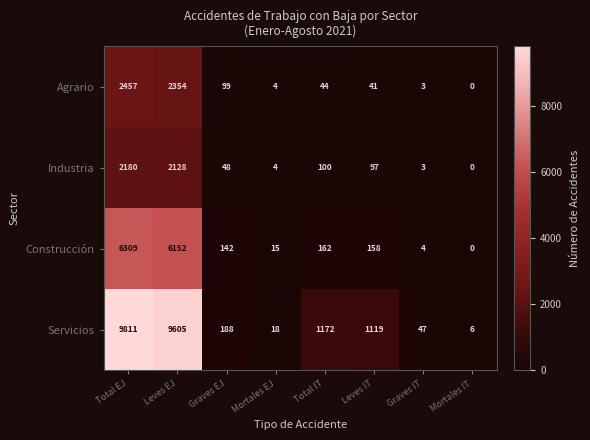

The Servicios series shows 18 at Mortales EJ. True or false?

True